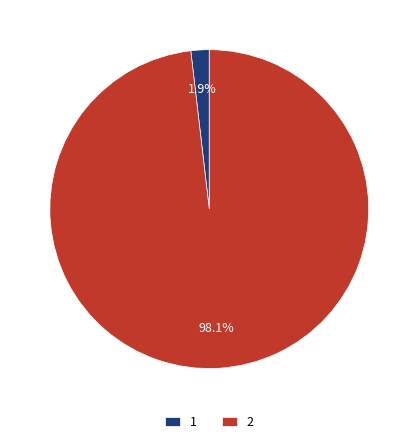

To the nearest percent, what is the average slice percentage?

50%